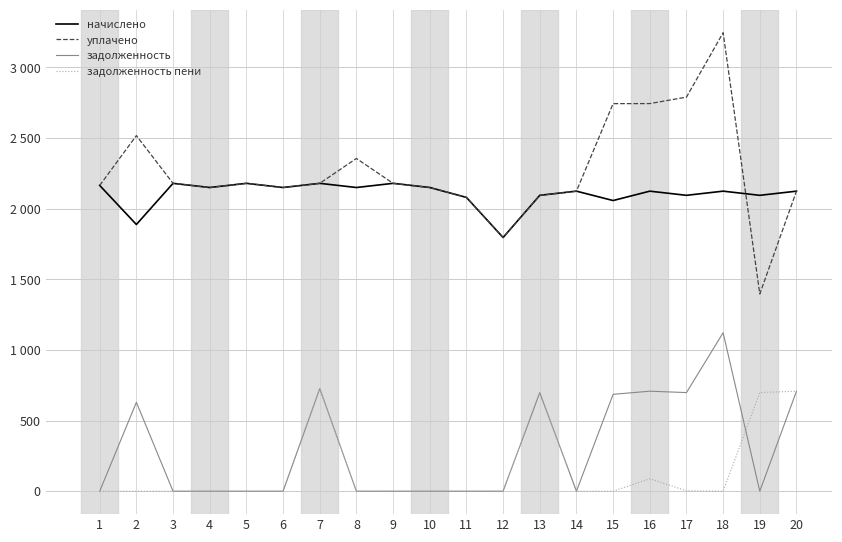

True or false: уплачено has a value of 2743.1 at 15.

True